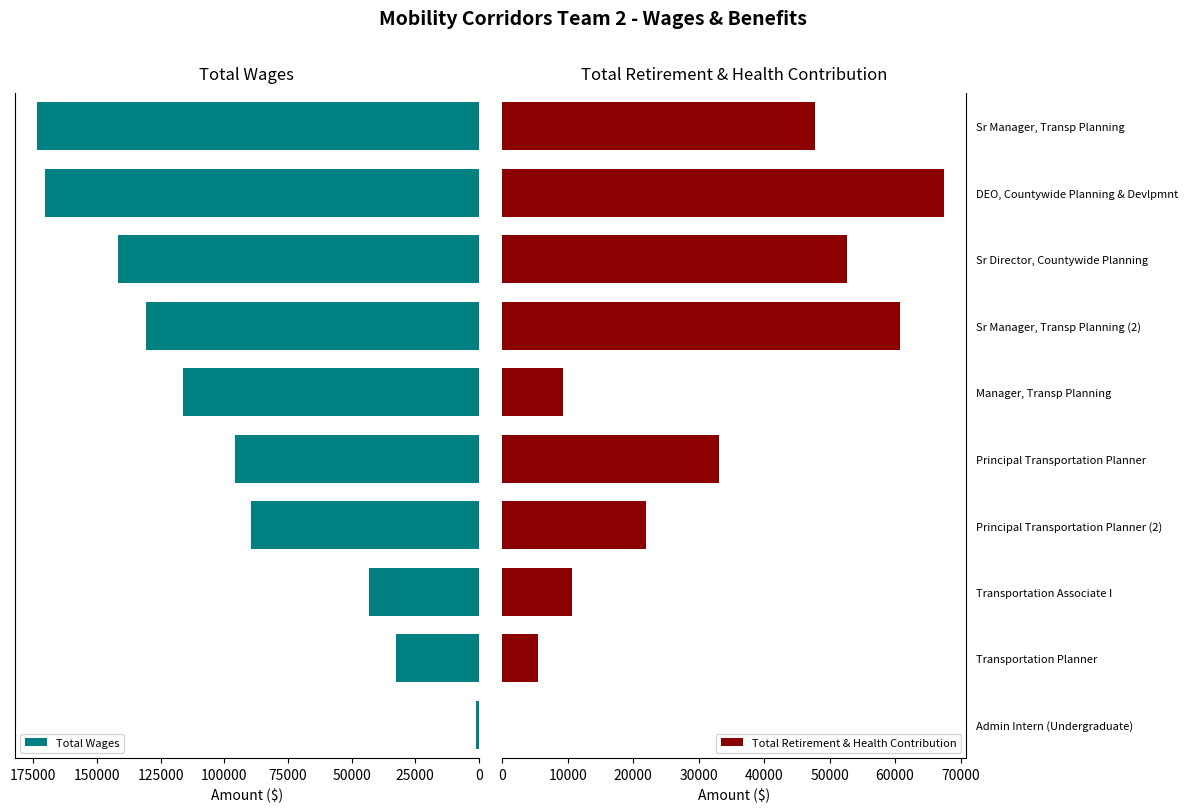

List the series in order of their overall mean, highest first.

Total Wages, Total Retirement & Health Contribution